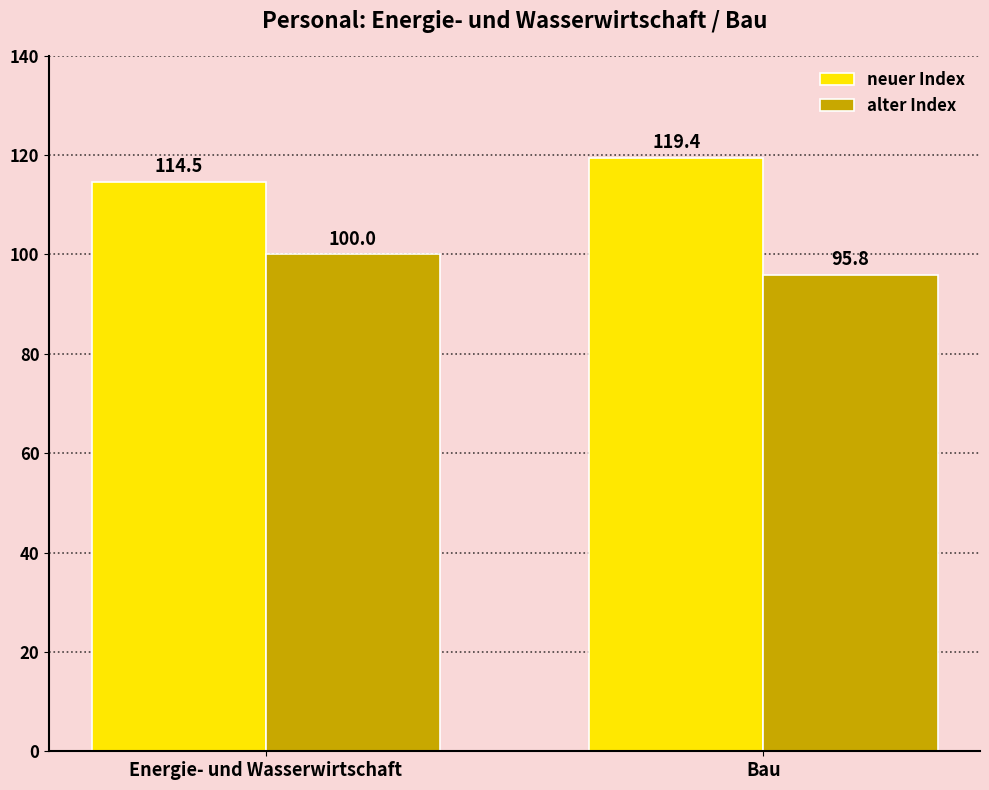

Rank the series by their average value, from highest to lowest.

neuer Index, alter Index